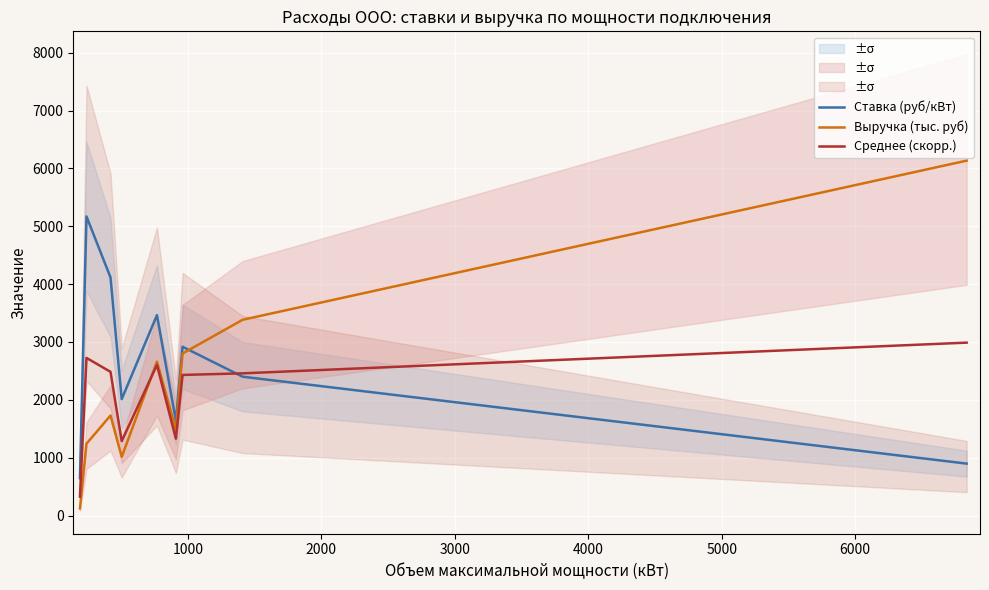

What is the highest value of the Среднее (скорр.) series?

2988.5